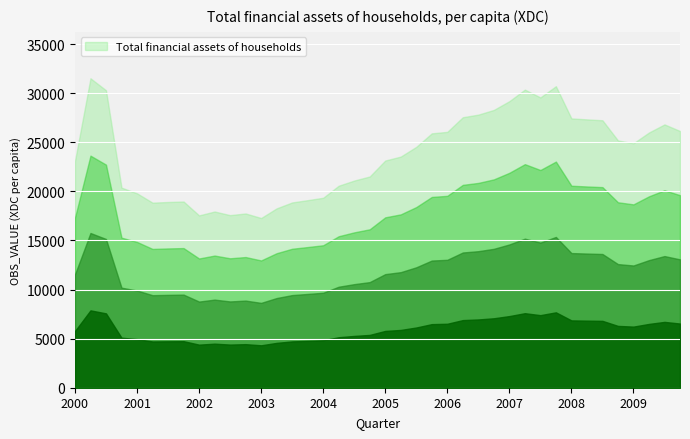

How many values are below 24536?

20